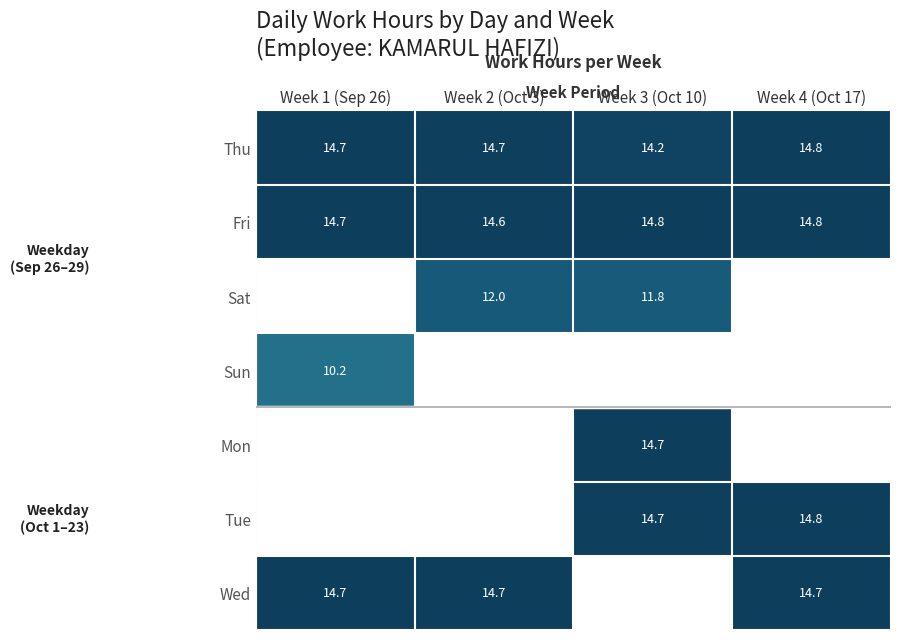

What is the total value across all series at Week 1 (Sep 26)?

54.4